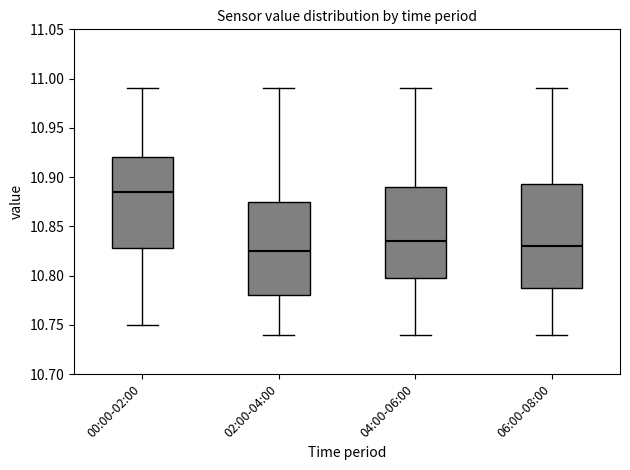

Reading left to right, transcribe this box plot: for each box, give where its median line is, the range the box spans, and where its two whiskers end, as read against the y-axis. The values are not printed on the chart, so give them approximately, as read against the axis.

00:00-02:00: median 10.885, box 10.830 to 10.920, whiskers 10.750 to 10.990
02:00-04:00: median 10.825, box 10.780 to 10.875, whiskers 10.740 to 10.990
04:00-06:00: median 10.835, box 10.800 to 10.890, whiskers 10.740 to 10.990
06:00-08:00: median 10.830, box 10.790 to 10.895, whiskers 10.740 to 10.990